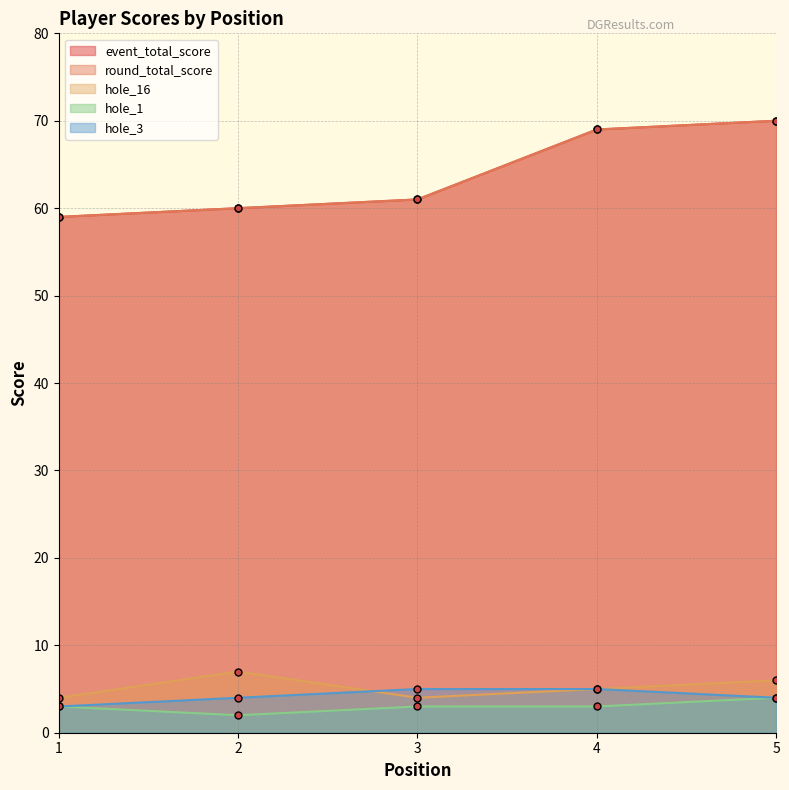

Reading left to right, what are all the values shown in this chart?

event_total_score: 1=59	2=60	3=61	4=69	5=70
round_total_score: 1=59	2=60	3=61	4=69	5=70
hole_16: 1=4	2=7	3=4	4=5	5=6
hole_1: 1=3	2=2	3=3	4=3	5=4
hole_3: 1=3	2=4	3=5	4=5	5=4